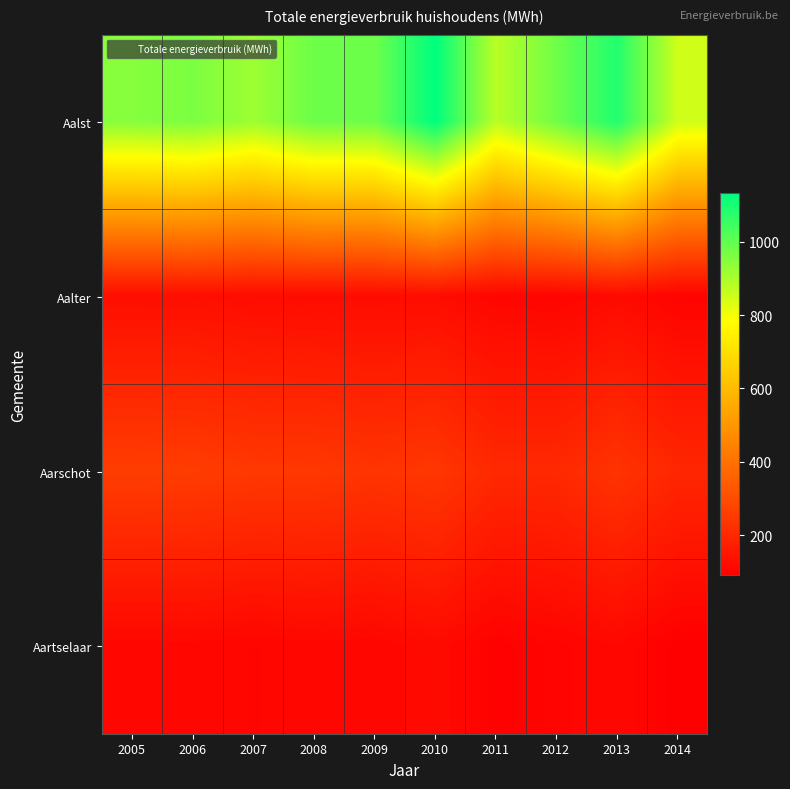

How many categories are shown in the chart?

10